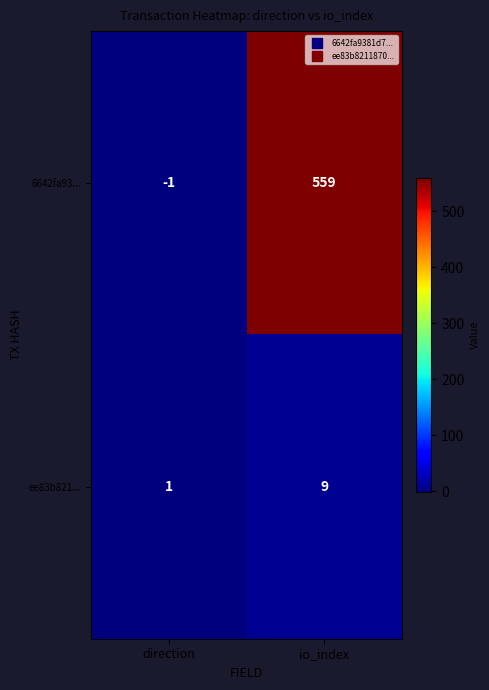

At which category is the sum across all series the highest?

io_index